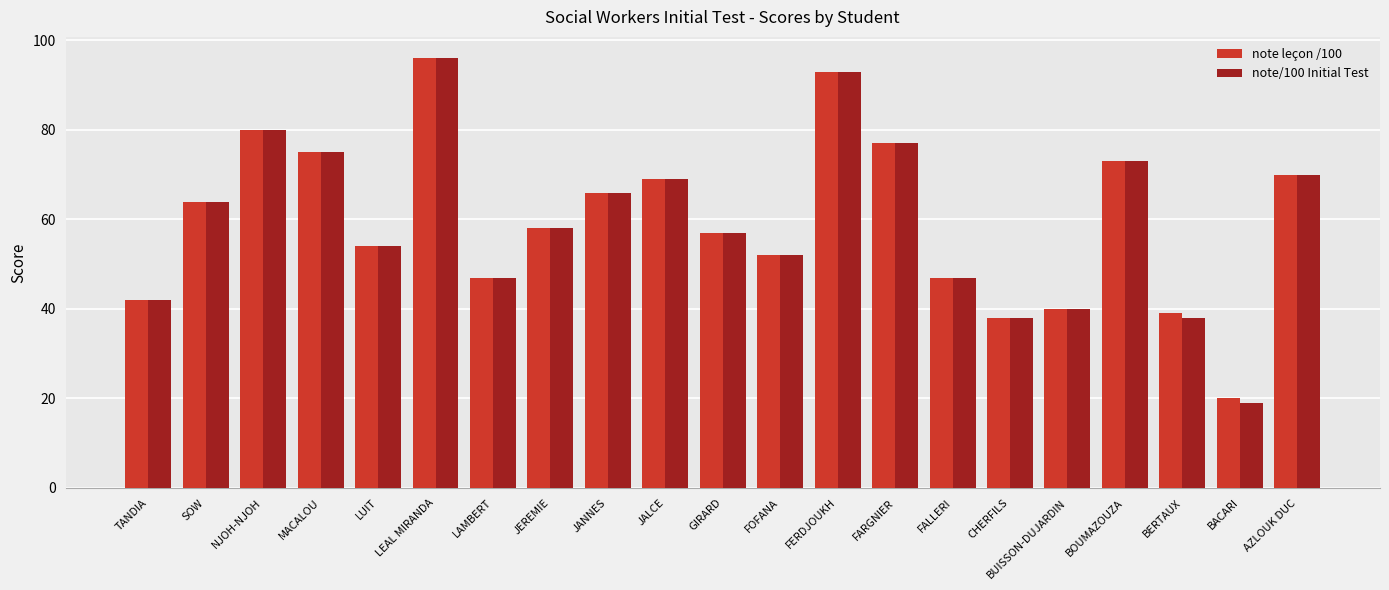

At which category is the sum across all series the highest?

LEAL MIRANDA